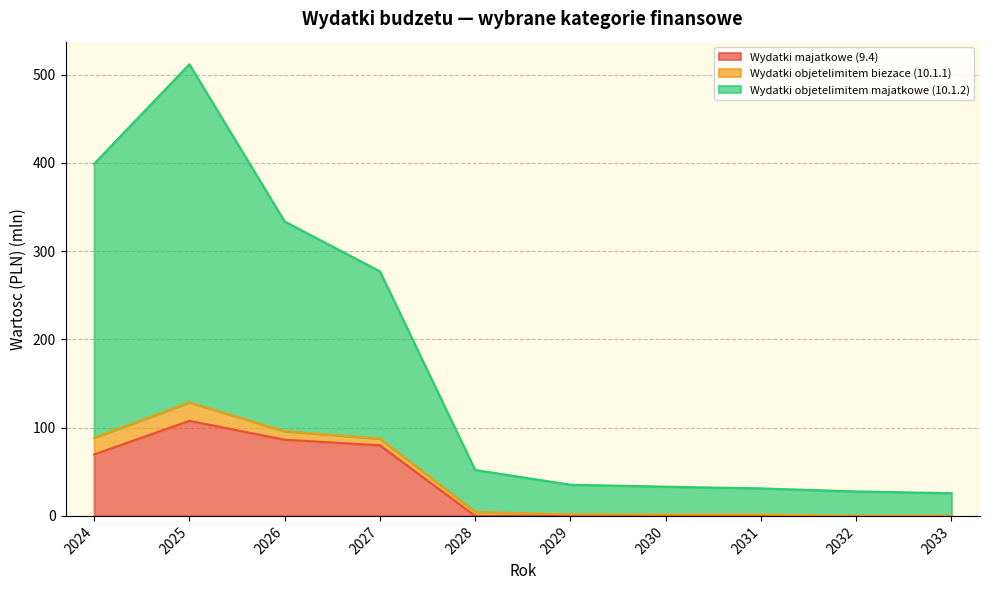

Where is Wydatki majatkowe (9.4) nearest to the value 53?

2024